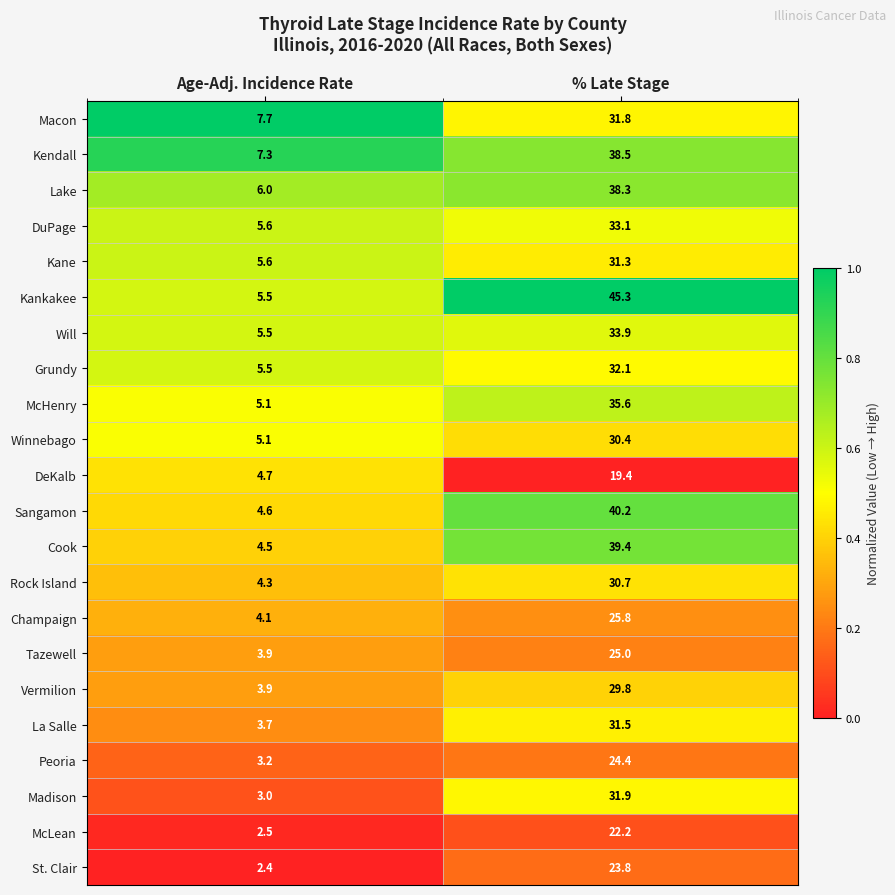

Between Age-Adj. Incidence Rate and % Late Stage, which series saw the biggest shift?

Kankakee